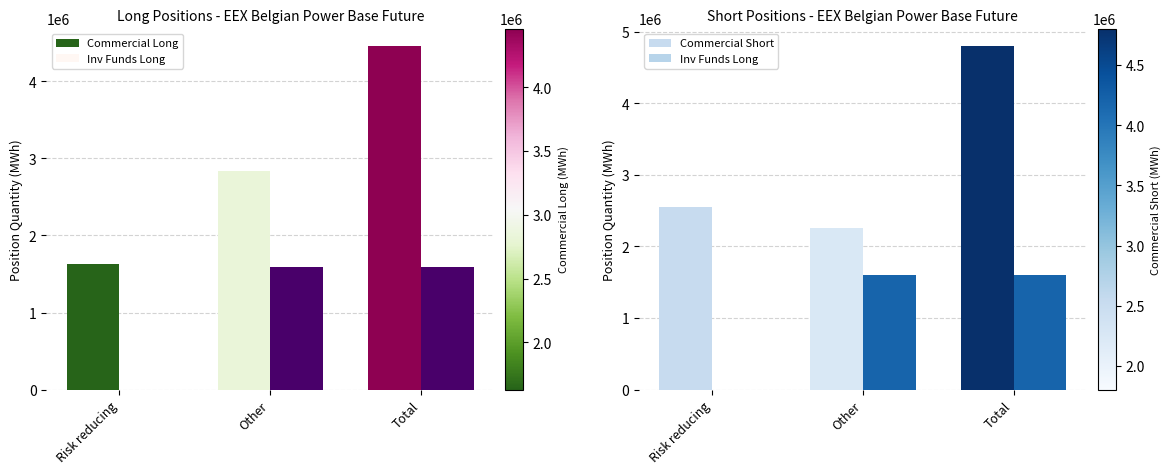

At which category does the chart reach its peak across all series?

Total